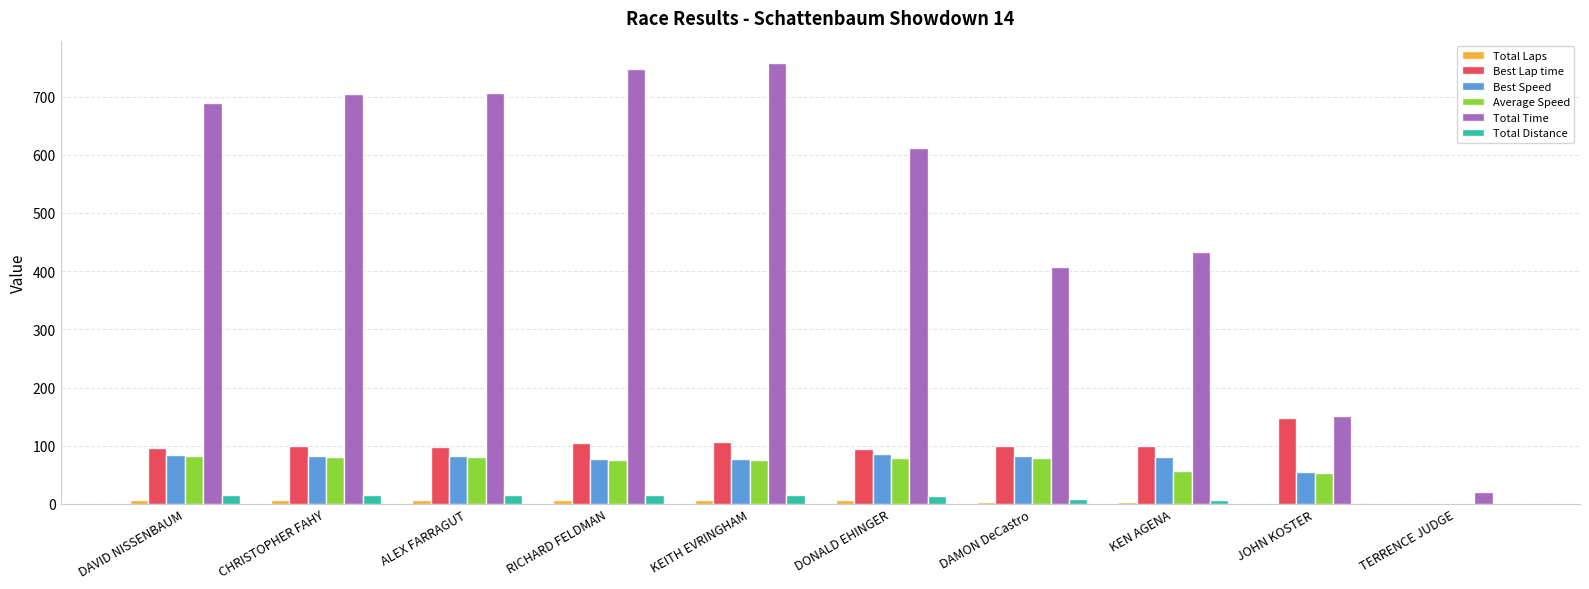

How many series are shown in this chart?

6